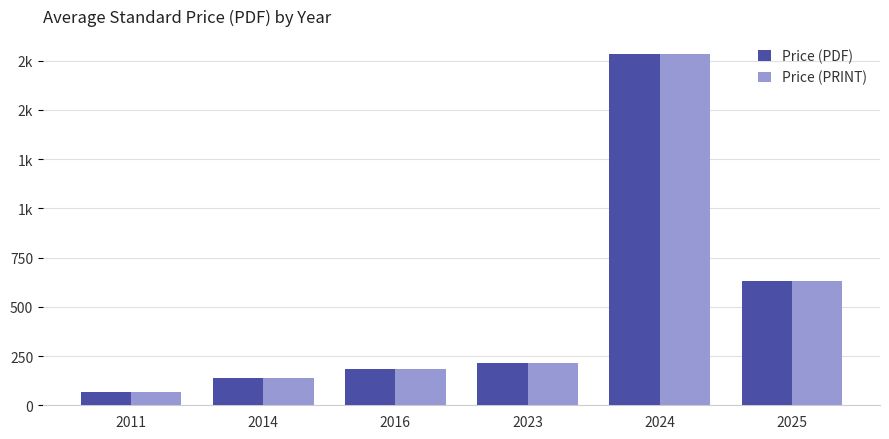

Is it true that Price (PDF) equals 633 at 2025?

True